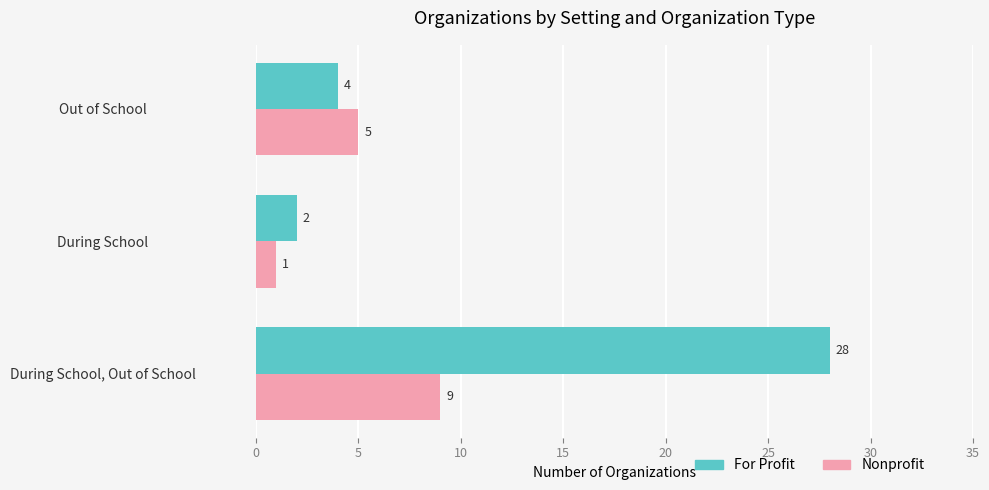

What is the average value of the For Profit series?

11